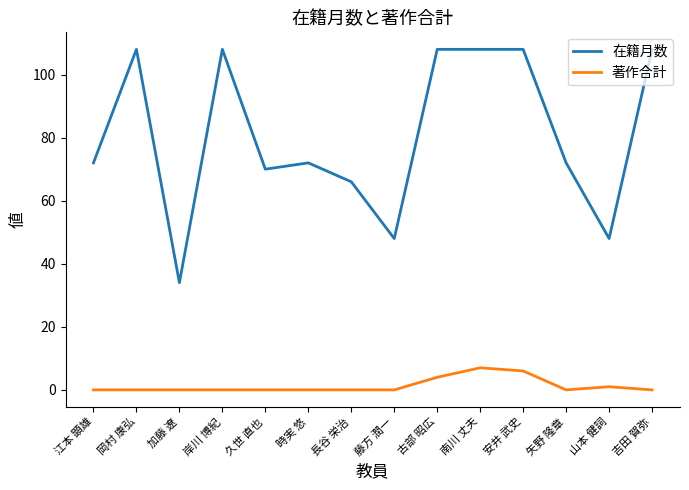

What is the difference between the highest and lowest values at 加藤 遼?

34